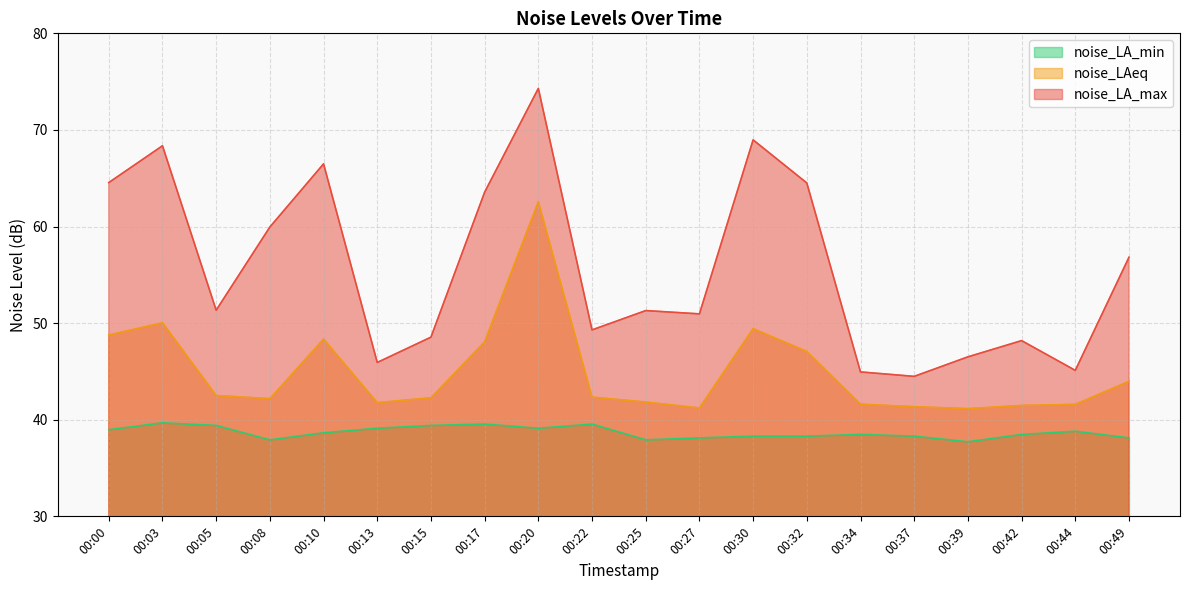

The noise_LAeq series shows 18.9 at 00:42. True or false?

False